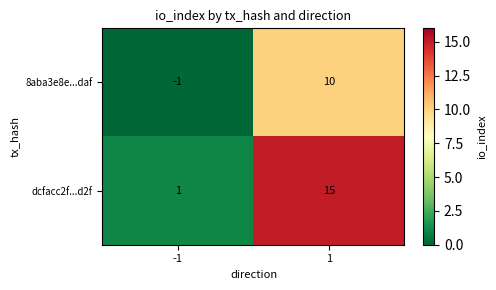

Which series has the largest range (max minus min)?

dcfacc2f...d2f